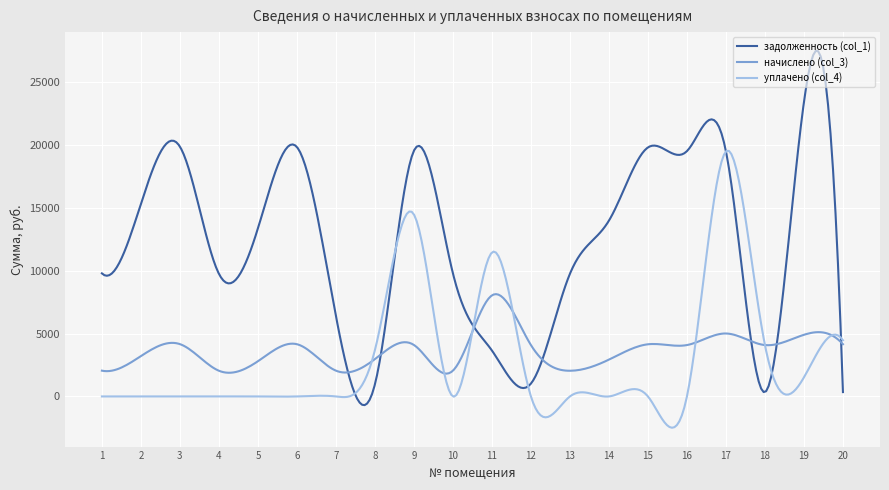

Which series has the widest spread of values?

задолженность (col_1)